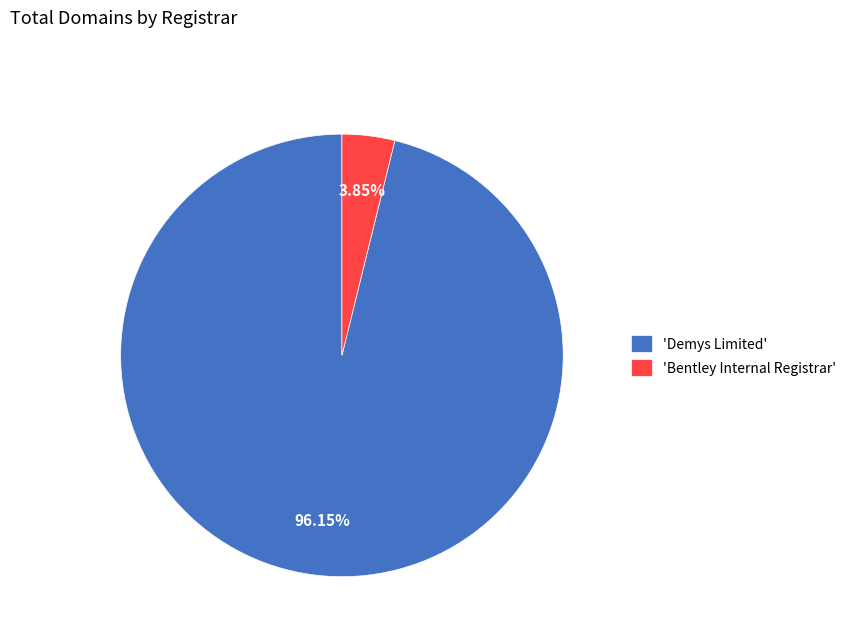

To the nearest percent, what is the average slice percentage?

50%